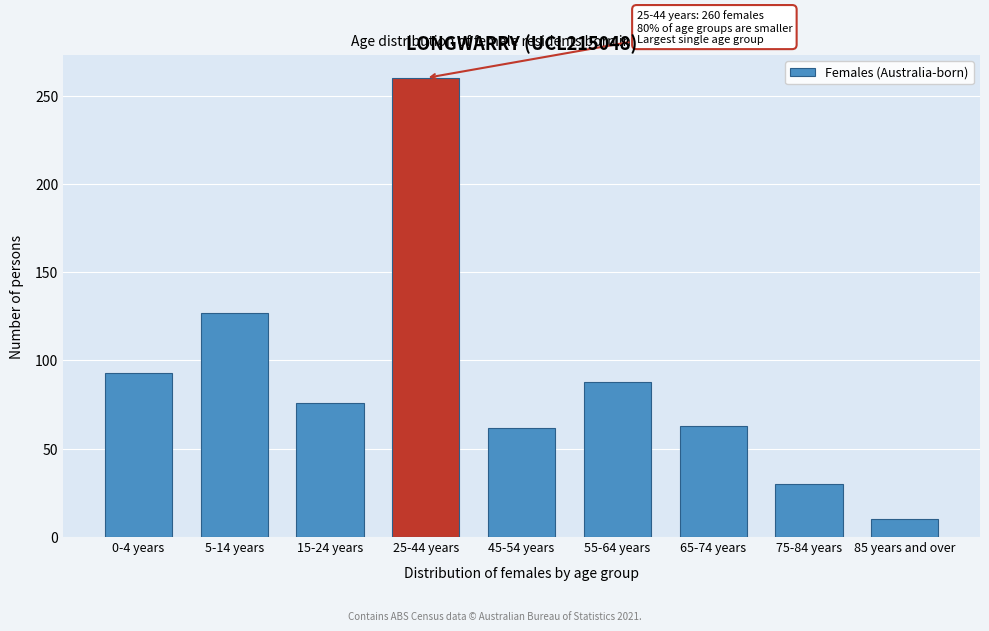

What is the average value?

90